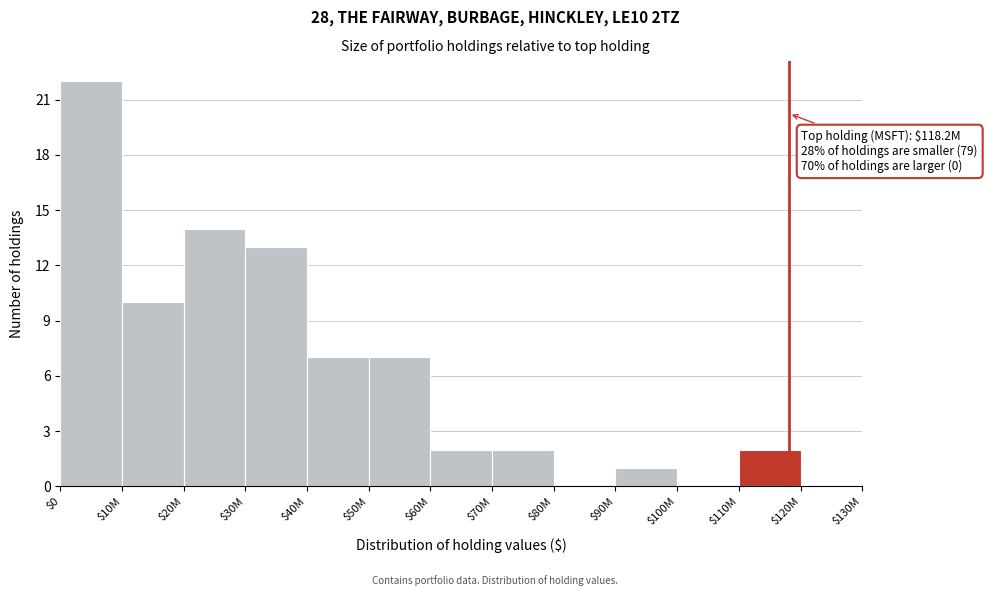

At which label is the value closest to 11?

$10M